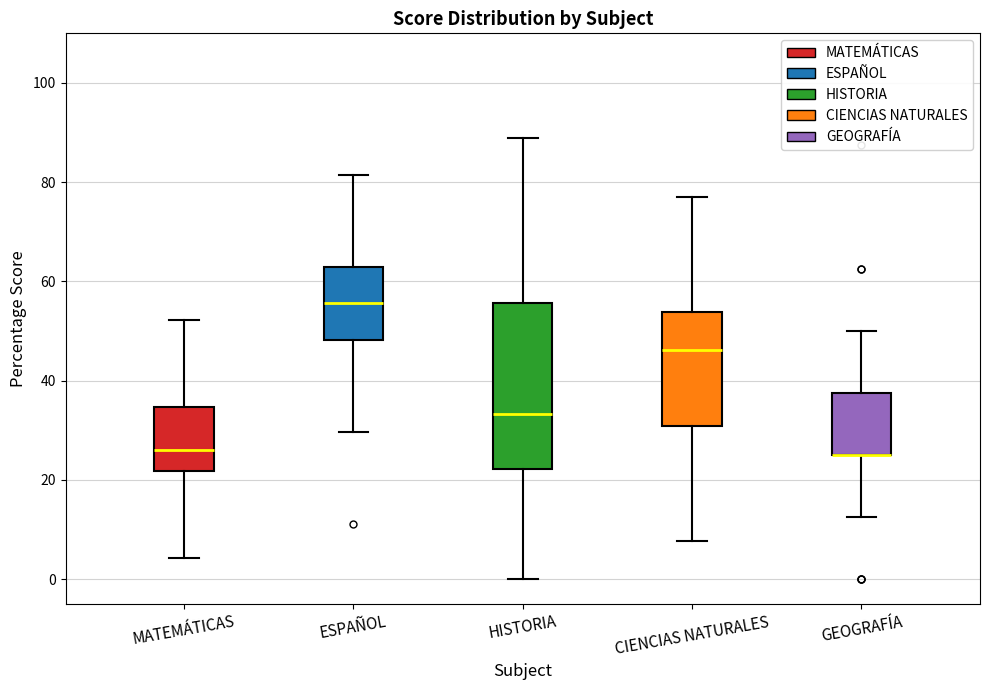

Comparing the boxes themselves (not the whiskers), which one is the tallest?

HISTORIA